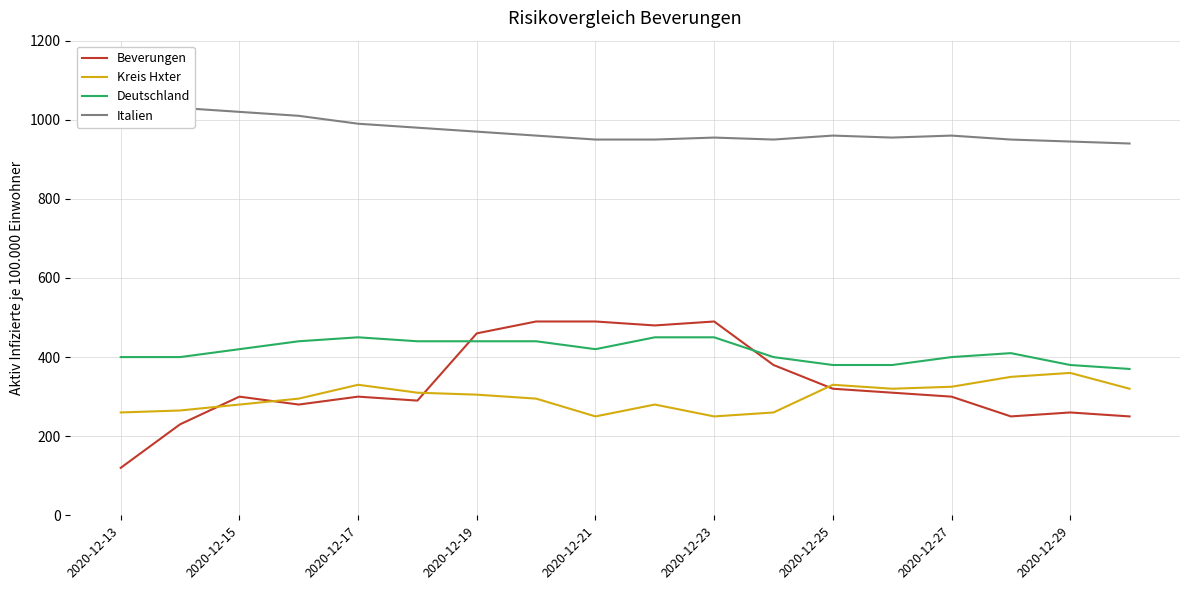

Which series ends up on top after the final intersection of Beverungen and Deutschland?

Deutschland